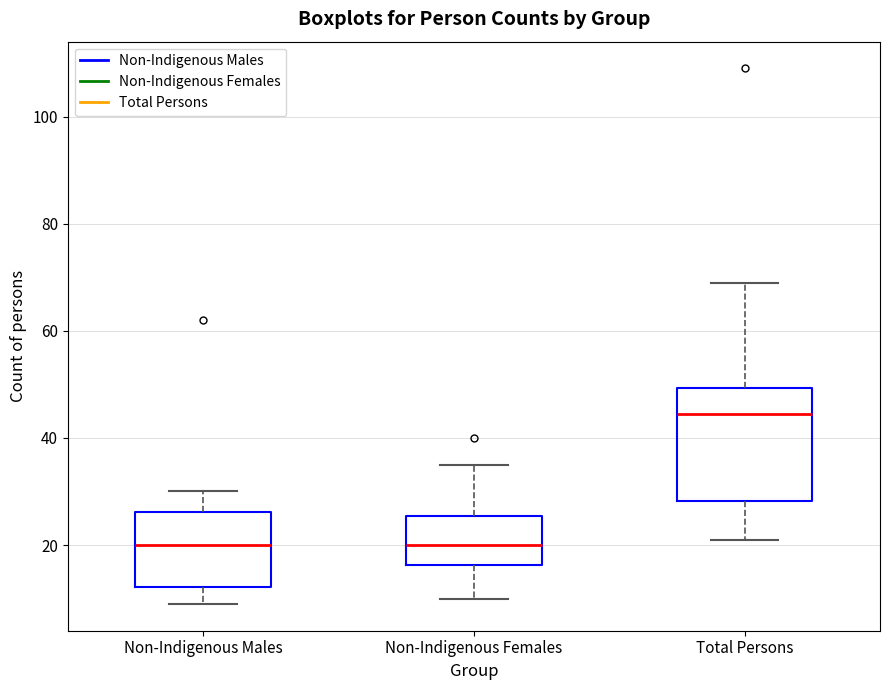

Reading left to right, transcribe this box plot: for each box, give where its median line is, the range the box spans, and where its two whiskers end, as read against the y-axis. The values are not printed on the chart, so give them approximately, as read against the axis.

Non-Indigenous Males: median 20, box 12 to 26, whiskers 10 to 30
Non-Indigenous Females: median 20, box 16 to 26, whiskers 10 to 36
Total Persons: median 44, box 28 to 50, whiskers 22 to 70